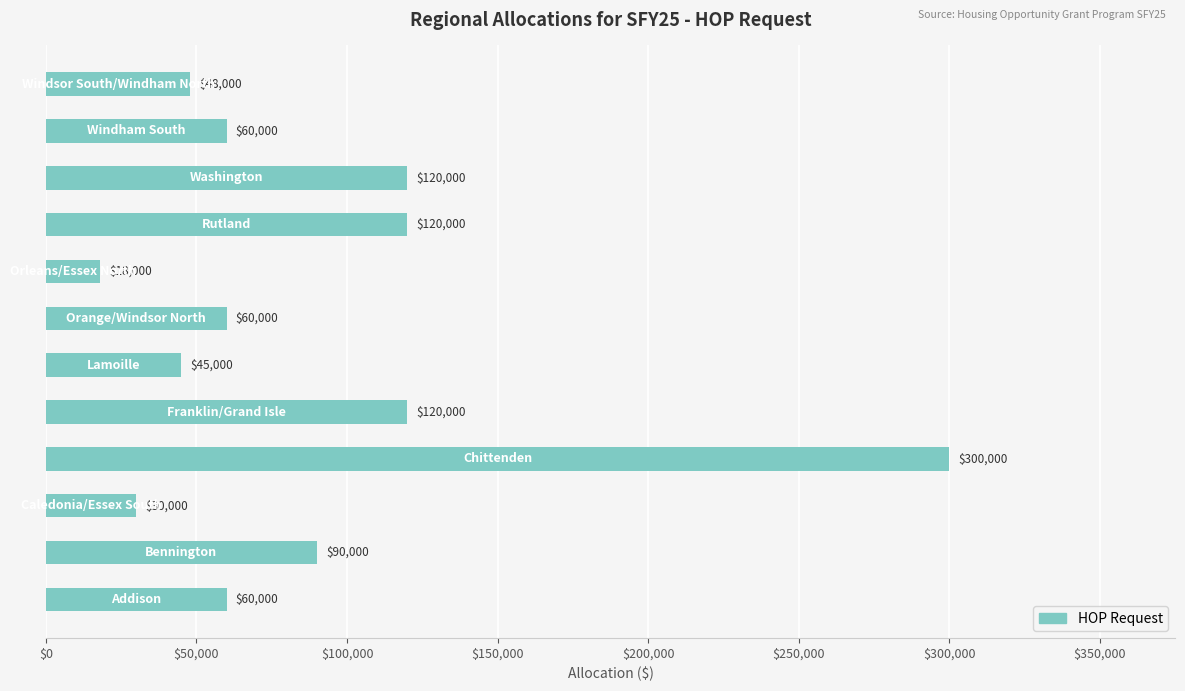

What is the difference between the second highest and second lowest values?

90000